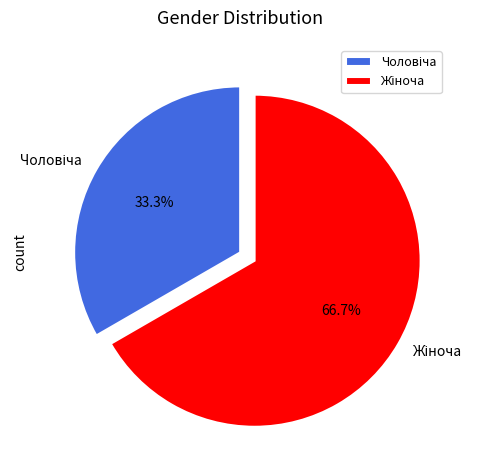

Is there a majority slice in this chart?

Yes